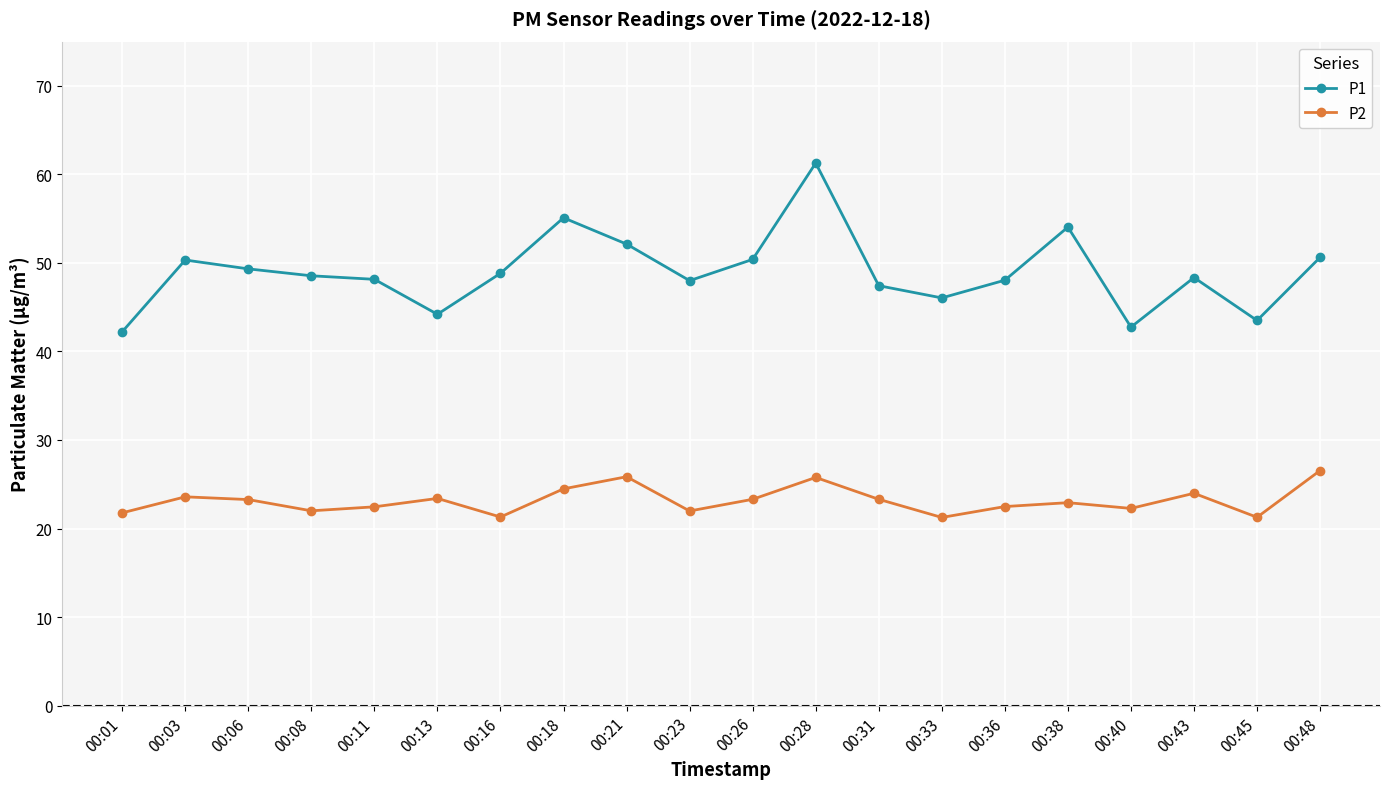

The value of P1 at 00:01 is 23.8. True or false?

False